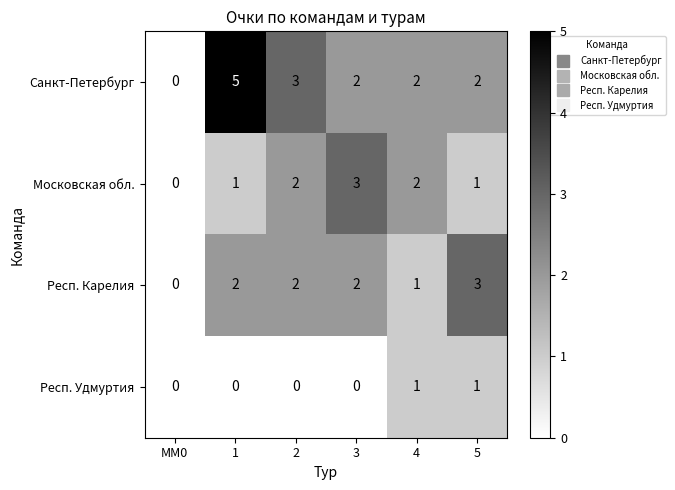

What is the difference between the highest and lowest values at 4?

1